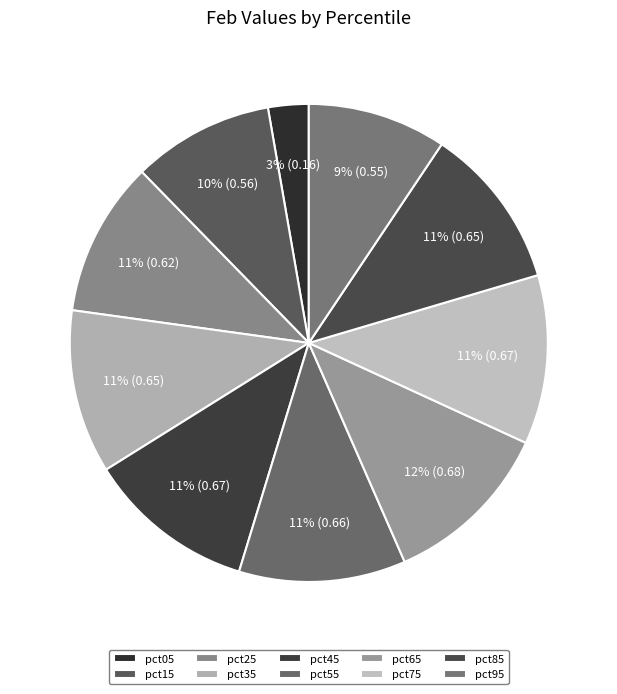

How many slices are in this pie chart?

10